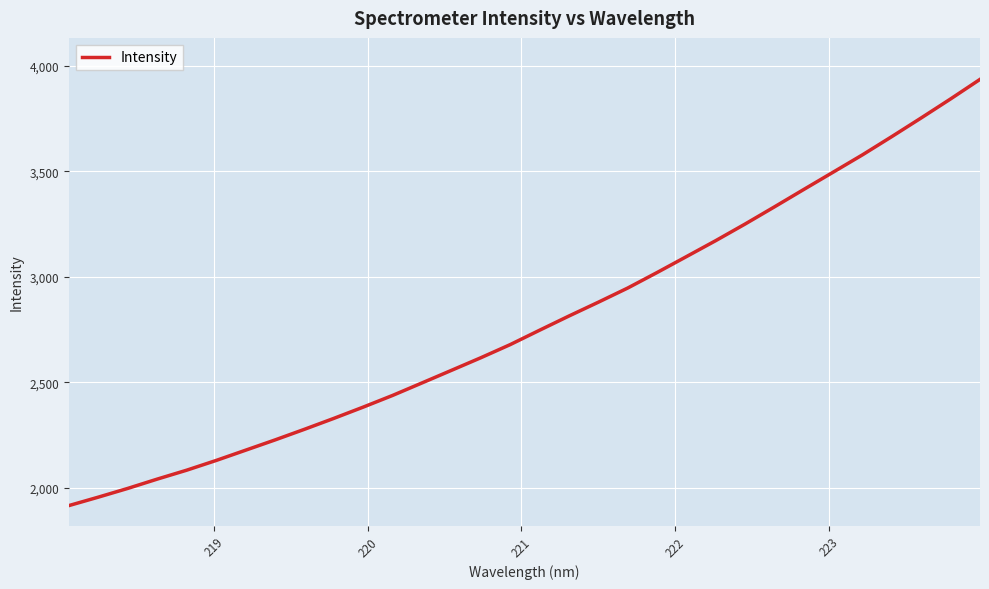

What is the greatest value displayed?

3936.8